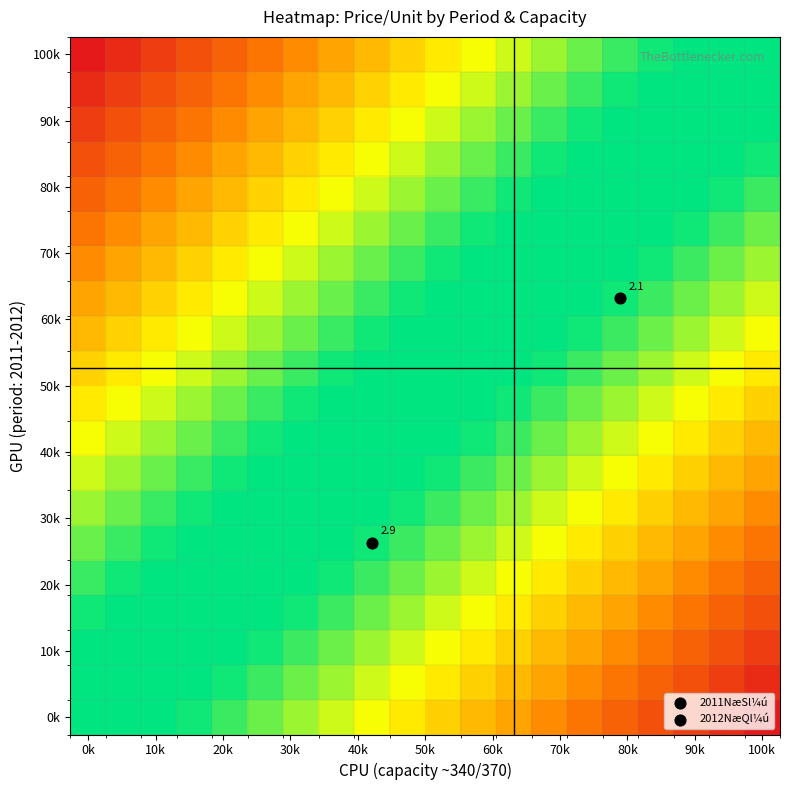

What is the greatest value displayed?

2.9